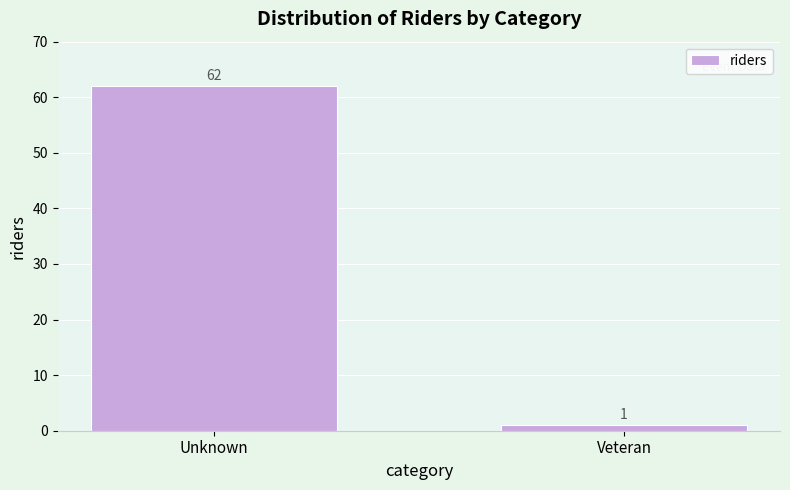

Reading left to right, transcribe all the data shown in this chart.

Unknown=62	Veteran=1